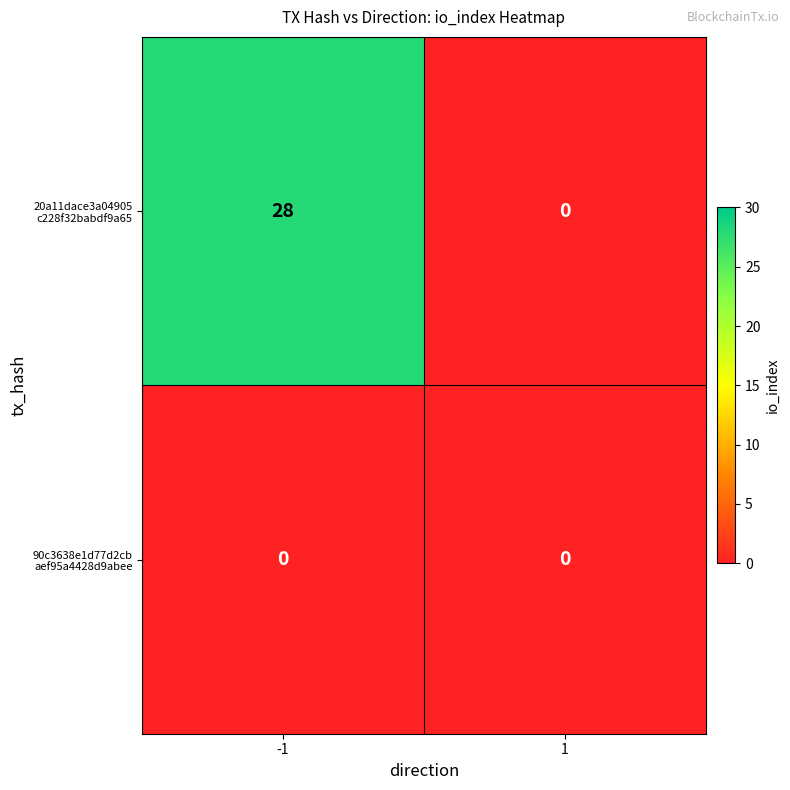

What is the maximum value shown in the chart?

28